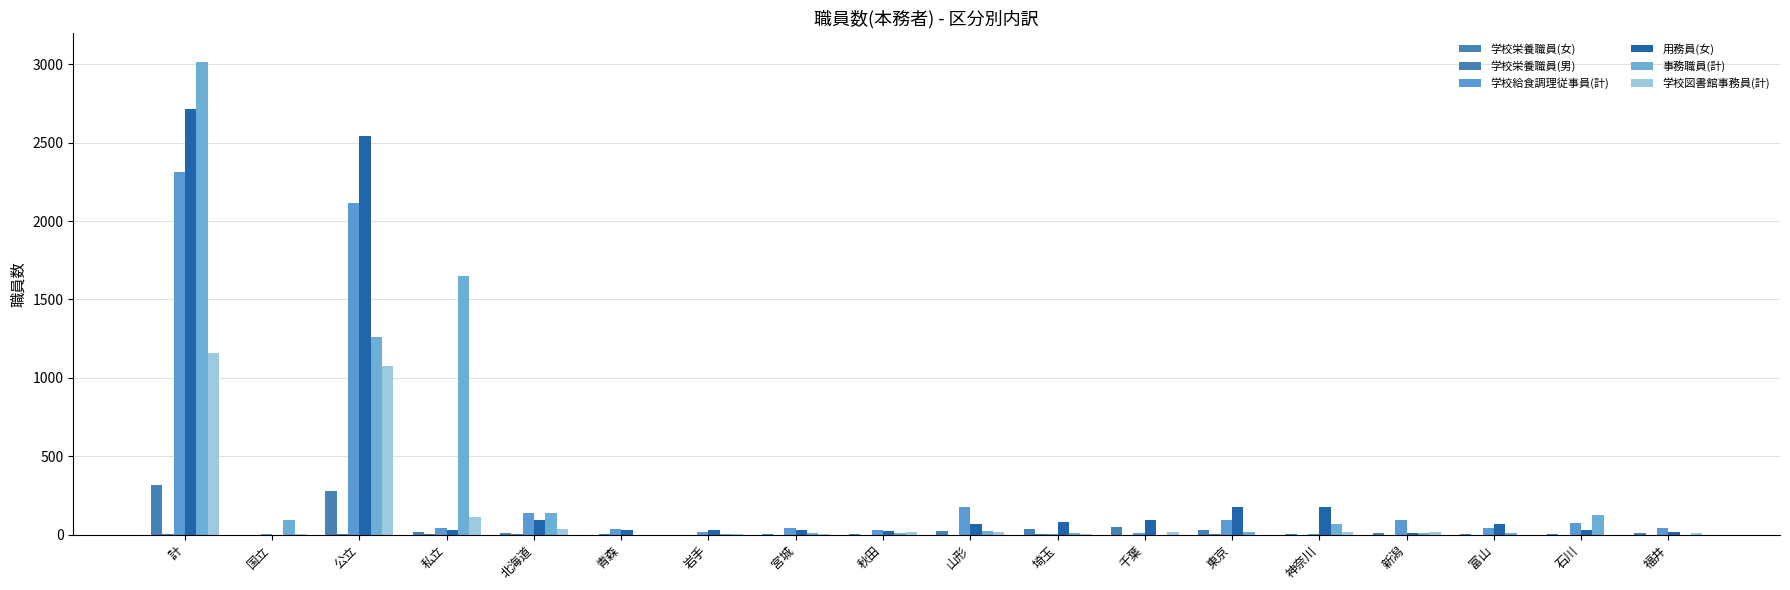

What is the difference between the maximum and minimum values in the 事務職員(計) series?

3016